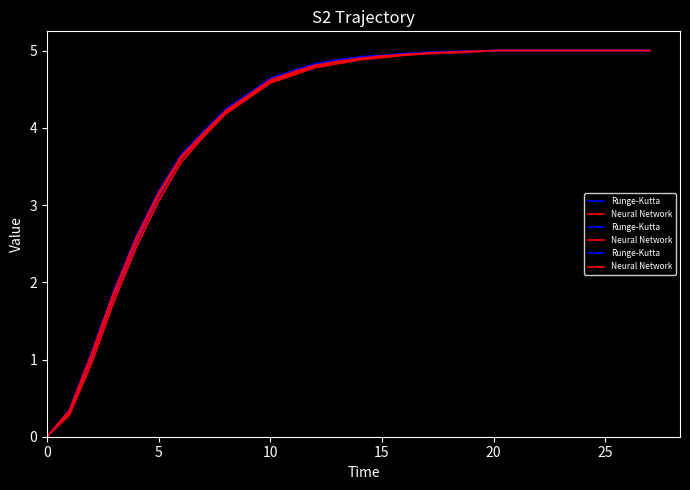

Rank the series by their average value, from highest to lowest.

Runge-Kutta, Neural Network